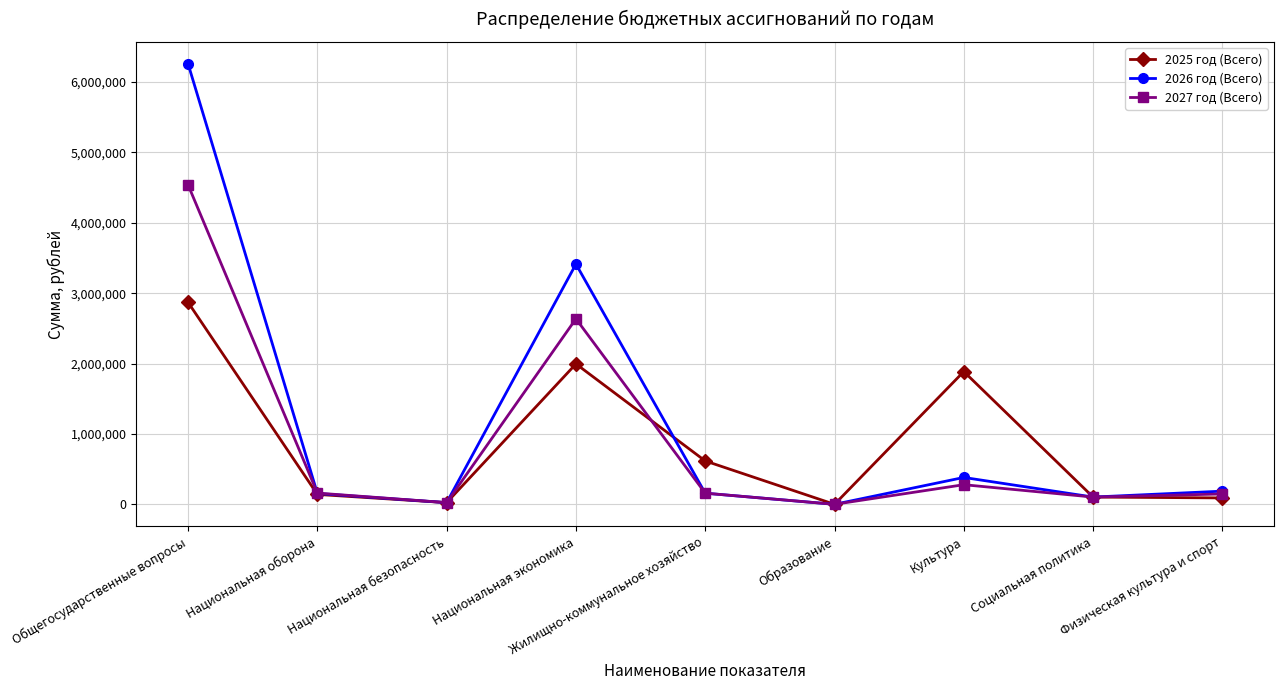

Does the chart have visible grid lines?

Yes